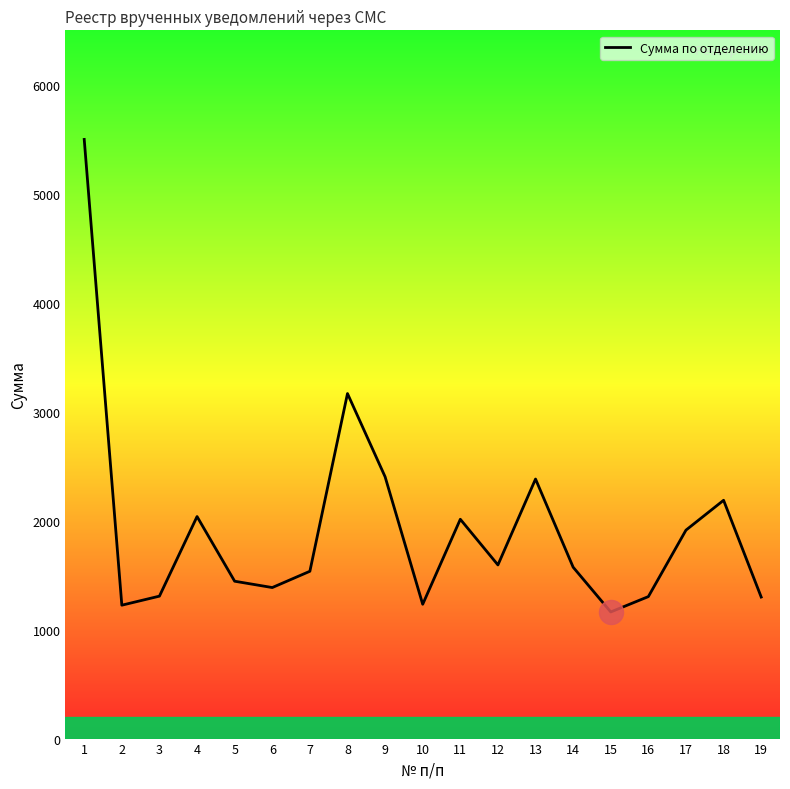

Between 6 and 15, which is larger?

6